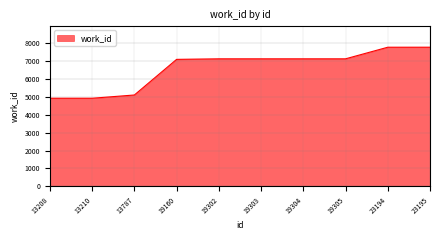

What is the minimum value shown in the chart?

4921